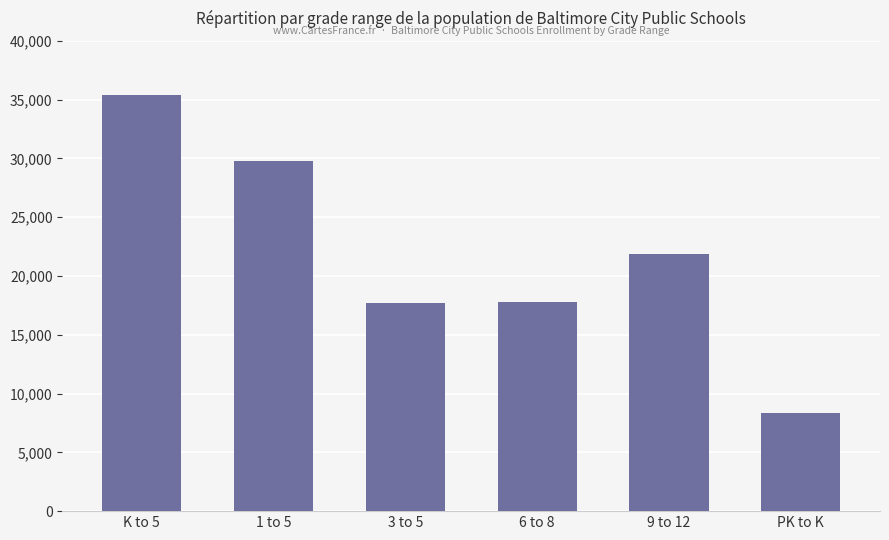

Which has a higher value, 1 to 5 or 3 to 5?

1 to 5